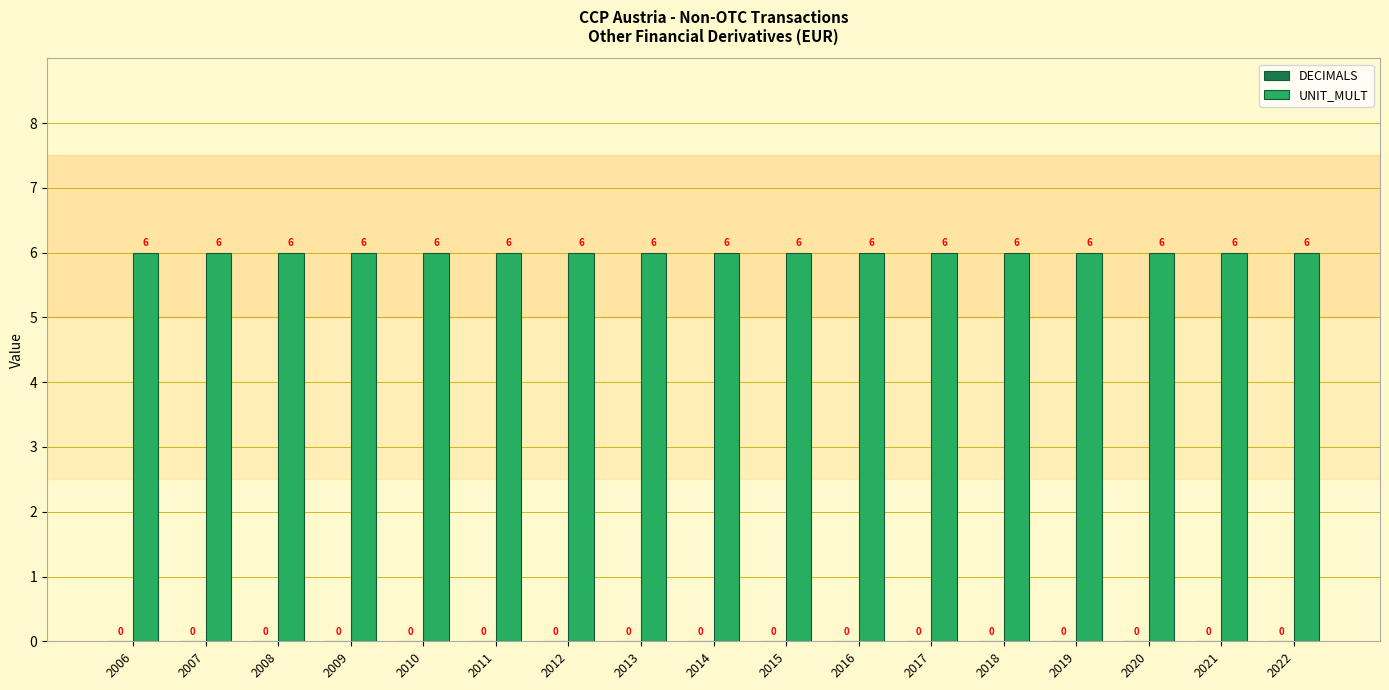

What is the lowest value of the UNIT_MULT series?

6